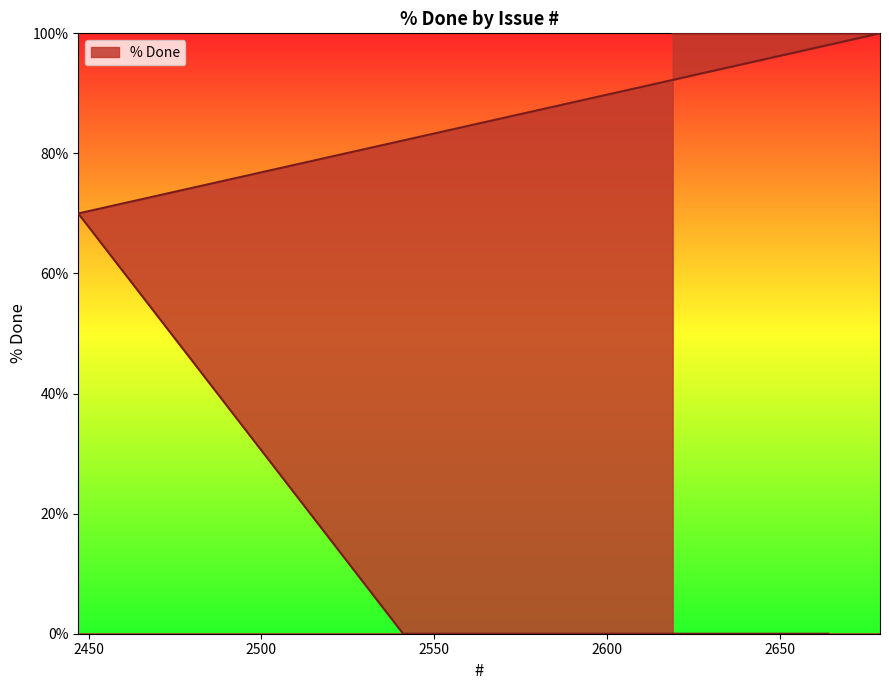

What is the greatest value displayed?

100